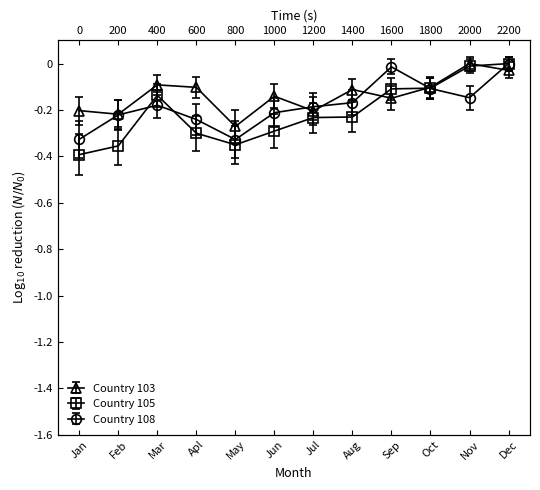

How many 103 values are between 0 and 1?

1